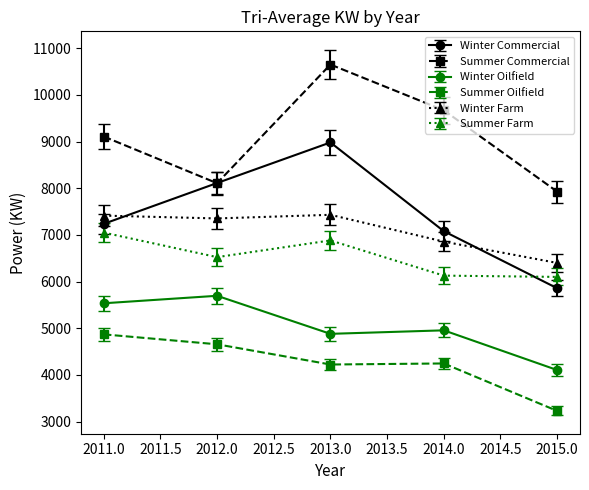

In Winter Oilfield, how many points are lower than both neighbors (excluding endpoints)?

1